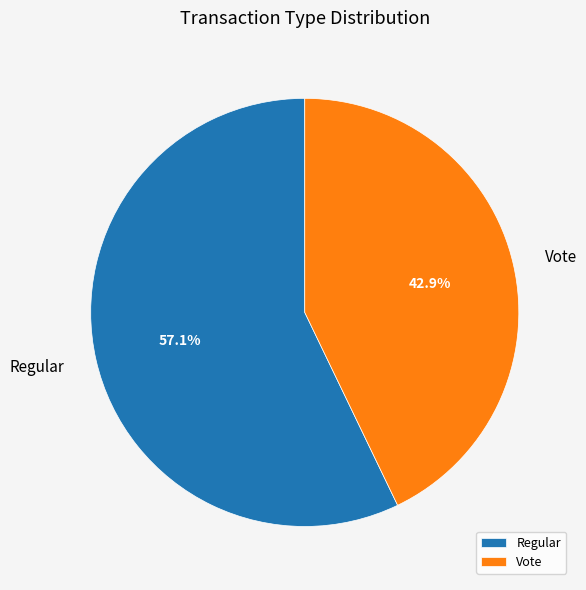

To the nearest percent, what portion does Regular represent?

57%